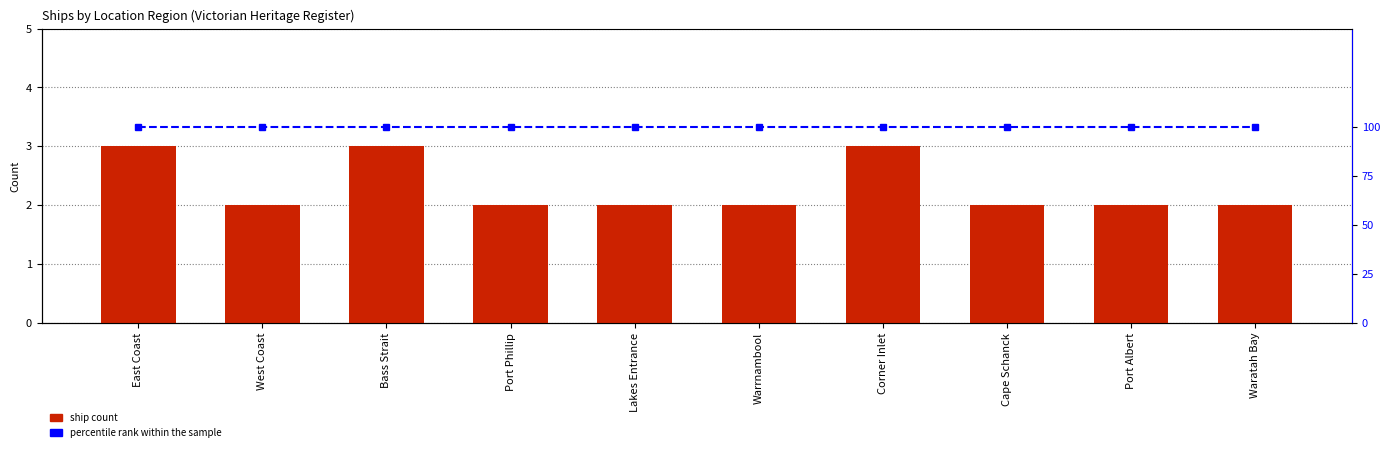

Reading left to right, extract all data points from this chart.

Ship Count: 3	2	3	2	2	2	3	2	2	2
percentile rank within sample: 100	100	100	100	100	100	100	100	100	100